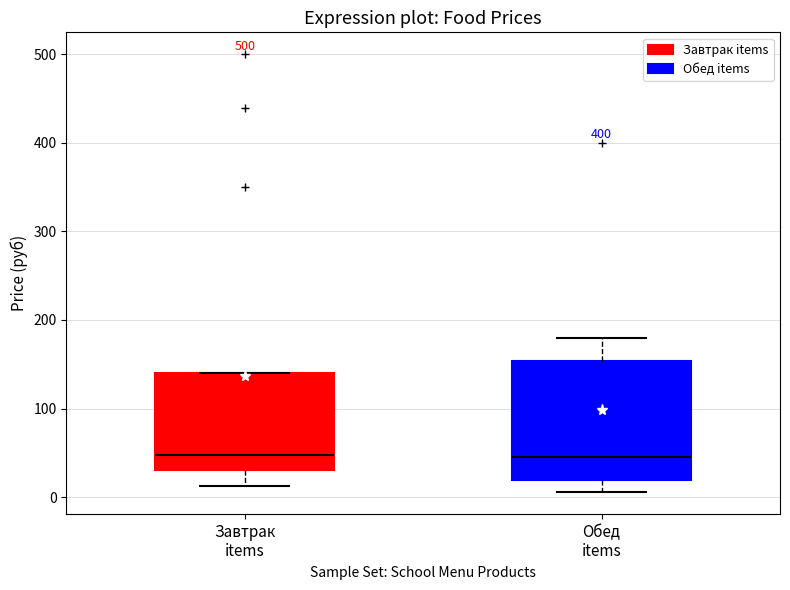

Reading left to right, read every box against the y-axis: the position of its median line, the range the box covers, and the ends of its whiskers. The values are not printed on the chart, so give them approximately, as read against the axis.

Завтрак items: median 50, box 30 to 140, whiskers 10 to 140
Обед items: median 50, box 20 to 150, whiskers 10 to 180